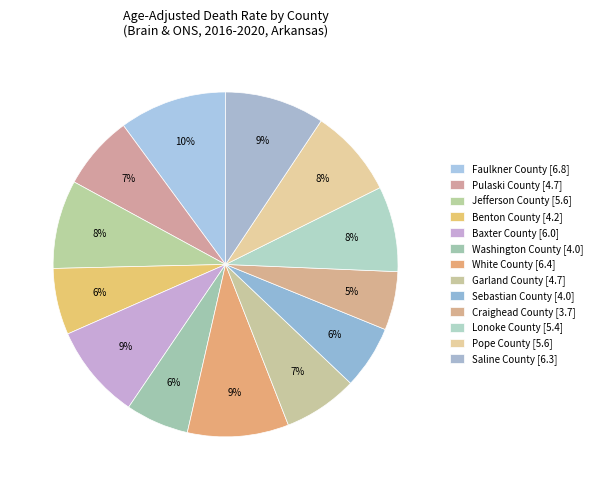

The Lonoke County slice represents 16% of the pie. True or false?

False